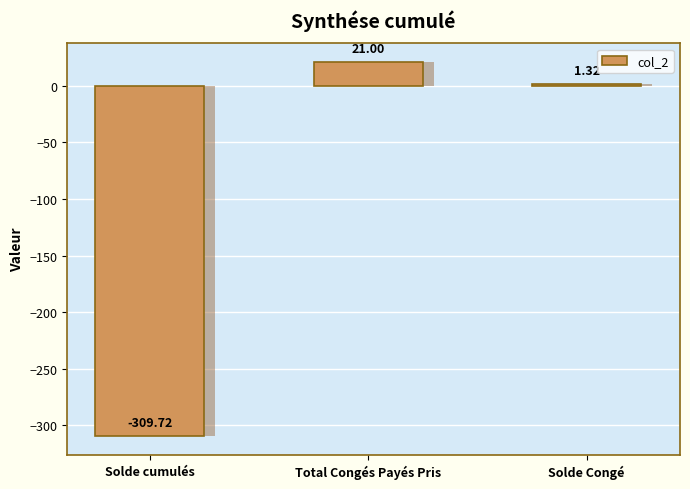

What is the greatest value displayed?

21.0